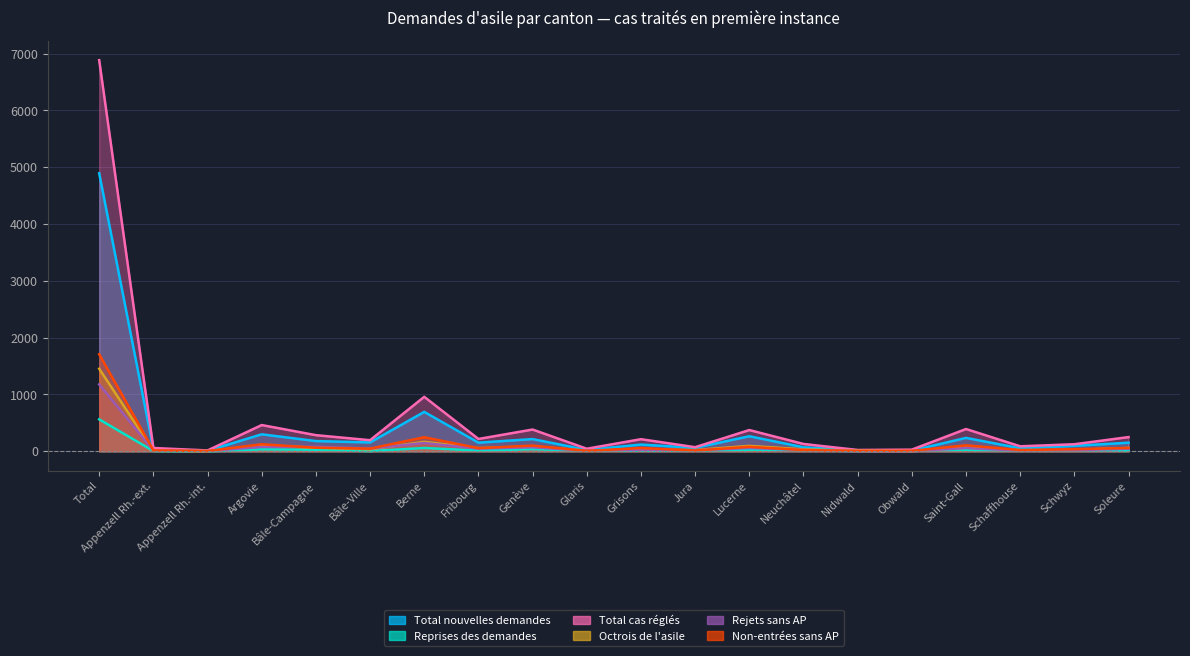

What is the average value of the Total cas réglés series?

560